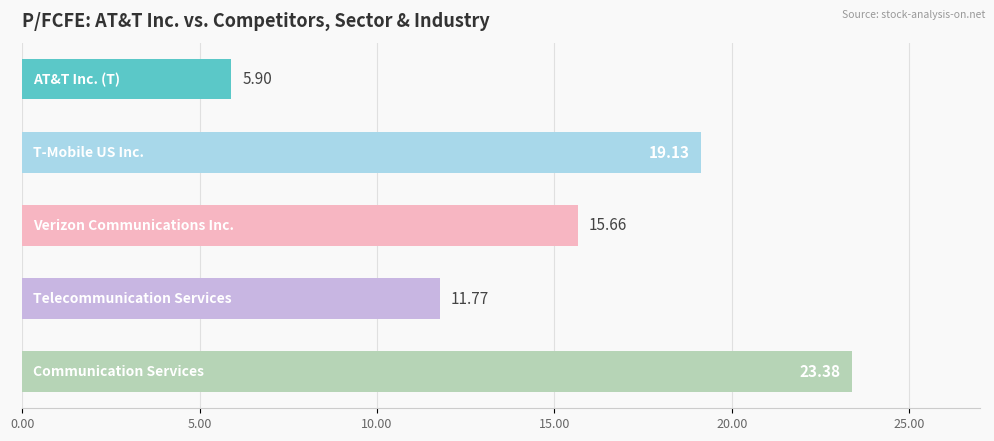

What is the sum of all values?

75.8